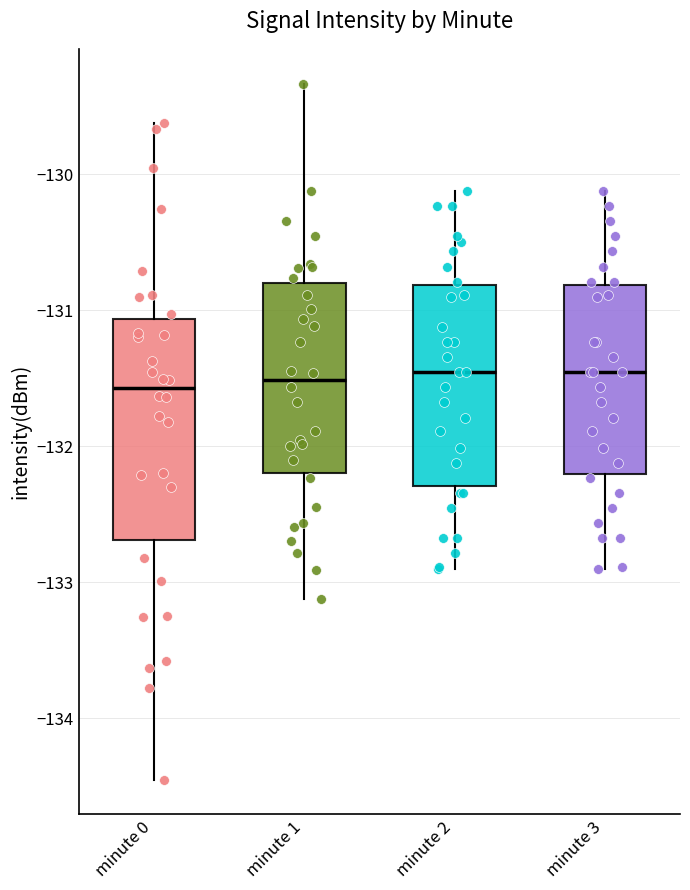

Reading left to right, read every box against the y-axis: the position of its median line, the range the box covers, and the ends of its whiskers. The values are not printed on the chart, so give them approximately, as read against the axis.

minute 0: median -131.6, box -132.7 to -131.1, whiskers -134.5 to -129.6
minute 1: median -131.5, box -132.2 to -130.8, whiskers -133.1 to -129.3
minute 2: median -131.5, box -132.3 to -130.8, whiskers -132.9 to -130.1
minute 3: median -131.5, box -132.2 to -130.8, whiskers -132.9 to -130.1